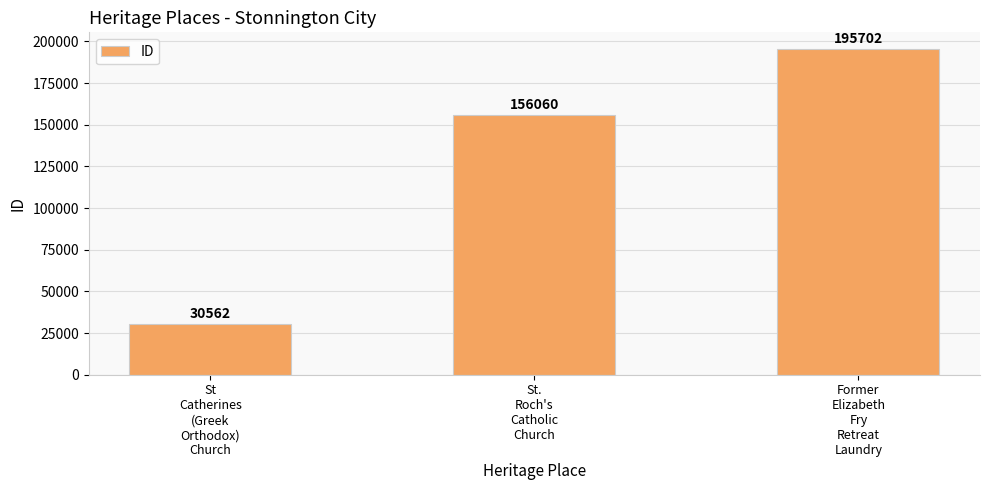

At which label is the value closest to 113132?

St.
Roch's
Catholic
Church